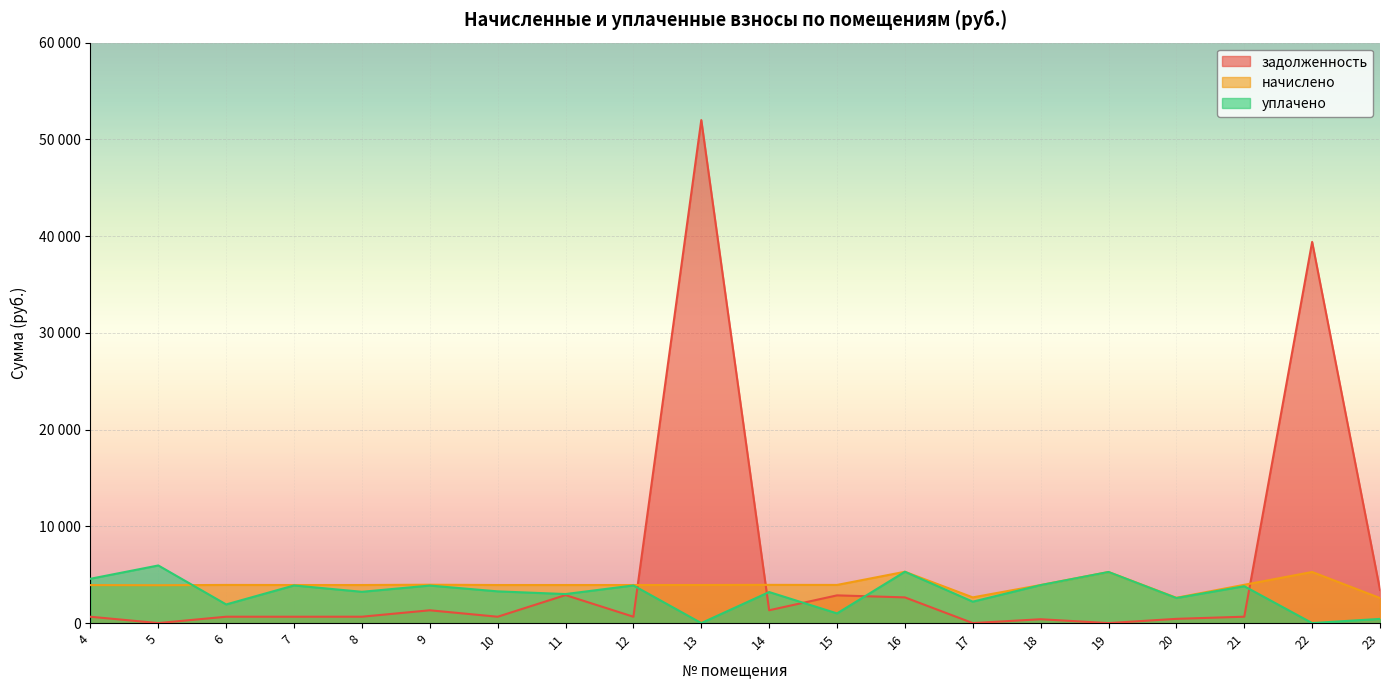

Between which two adjacent categories do задолженность and начислено first intersect?

12 and 13